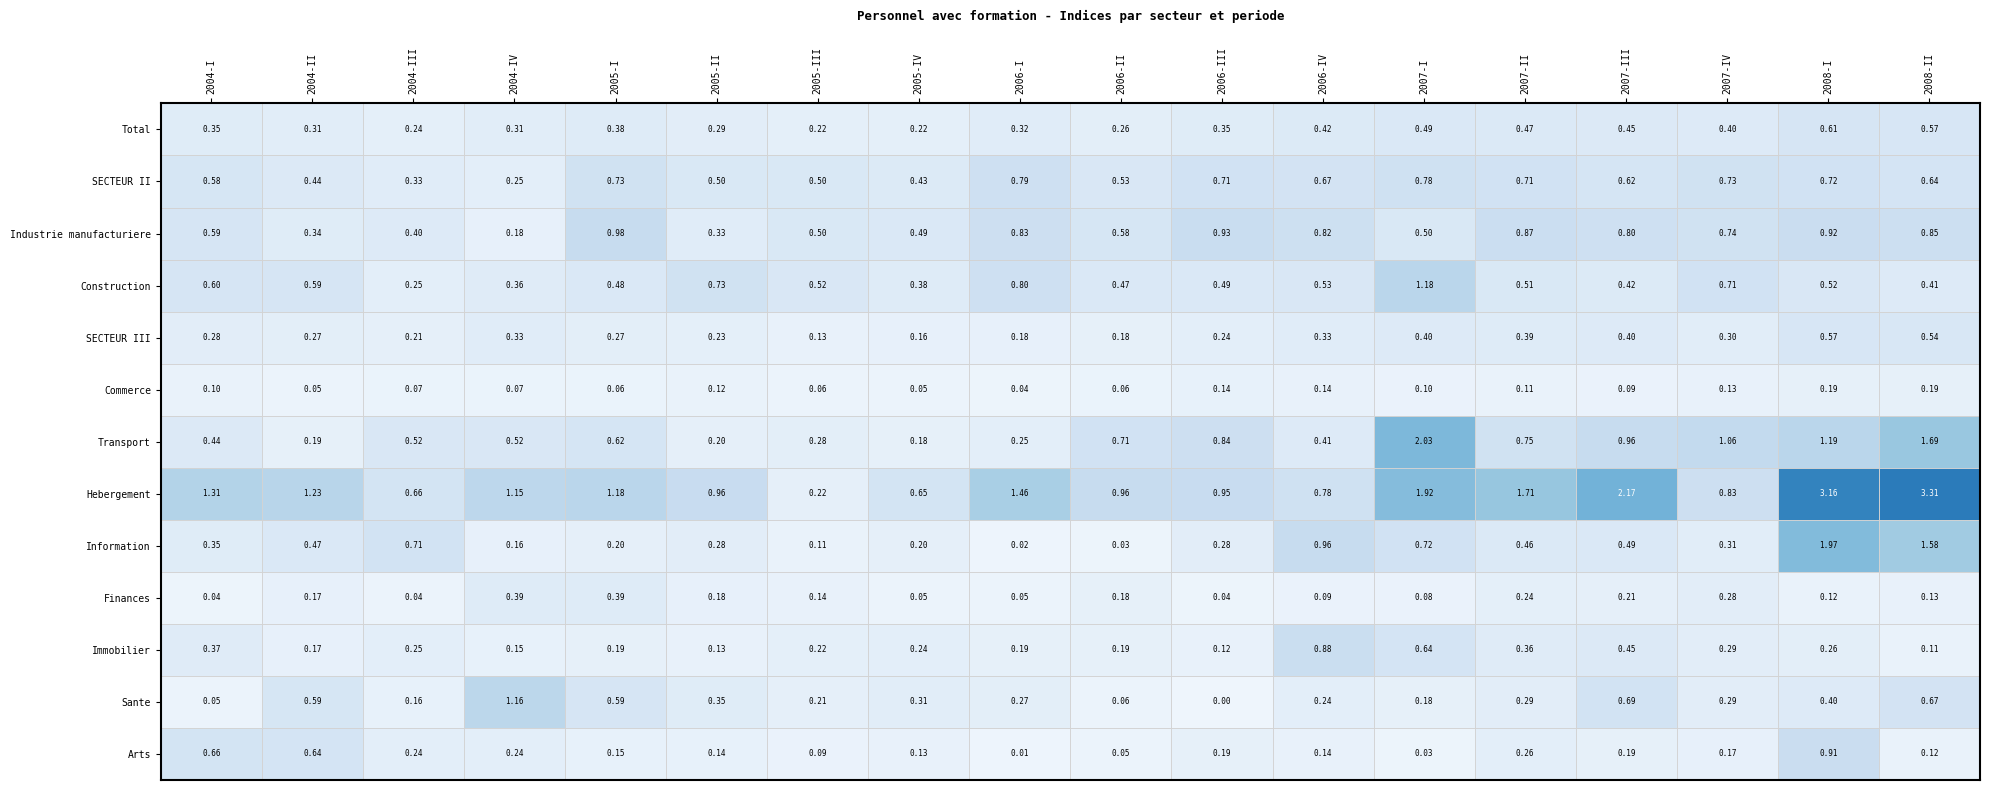

True or false: SECTEUR II has a value of 0.7 at 2005-I.

True